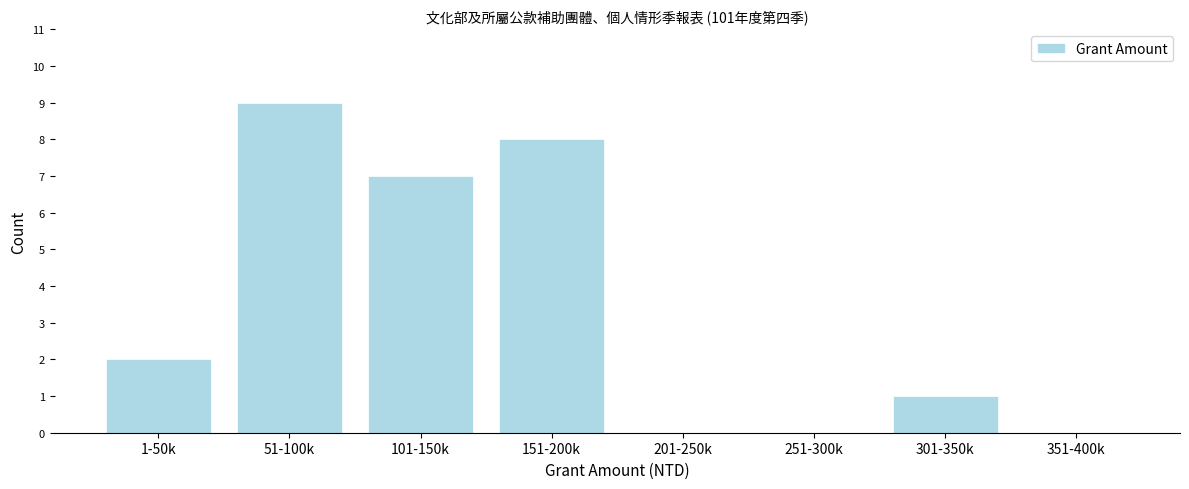

Reading left to right, extract all data points from this chart.

1-50k=2	51-100k=9	101-150k=7	151-200k=8	201-250k=0	251-300k=0	301-350k=1	351-400k=0